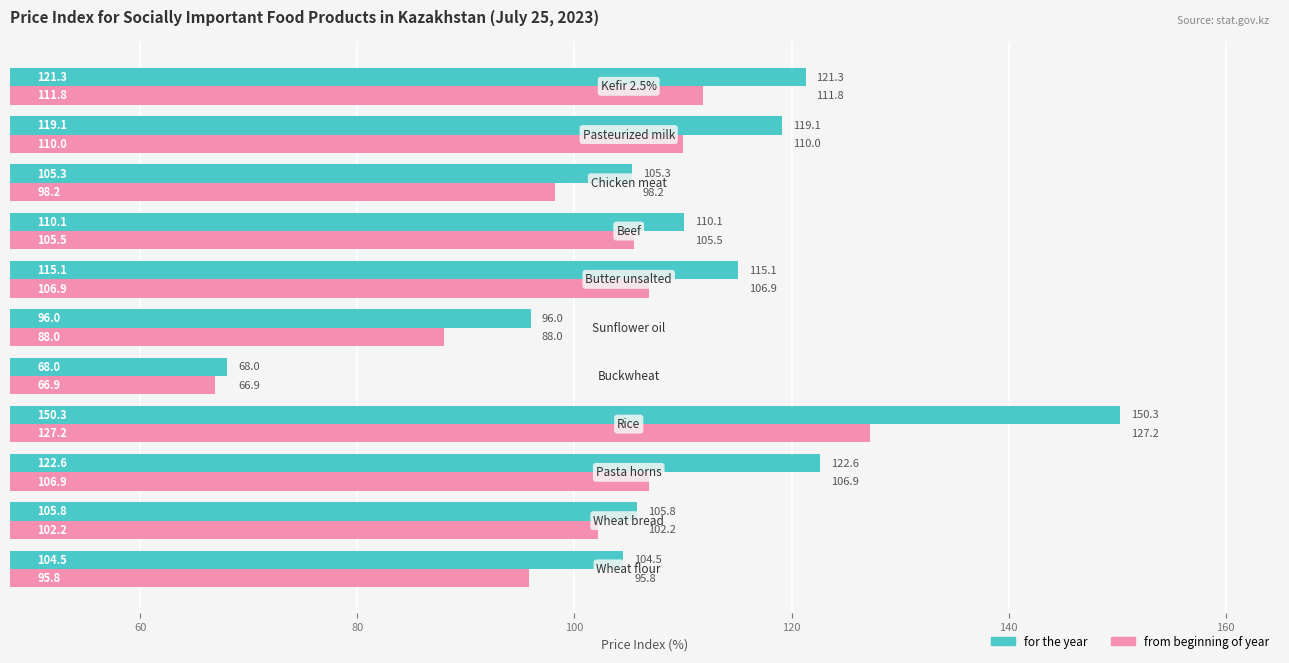

At how many categories does at least one series exceed 94?

10